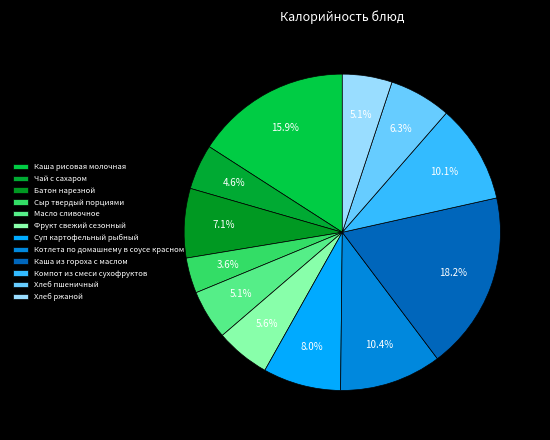

Between Компот из смеси сухофруктов and Хлеб ржаной, which is larger?

Компот из смеси сухофруктов